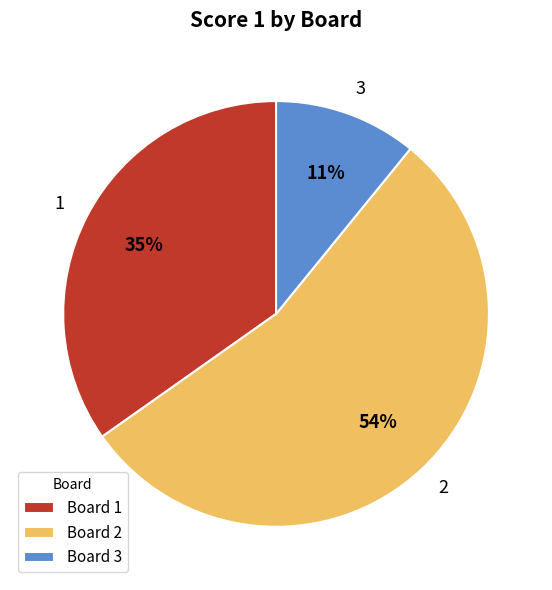

Which slice is the largest?

Board 2